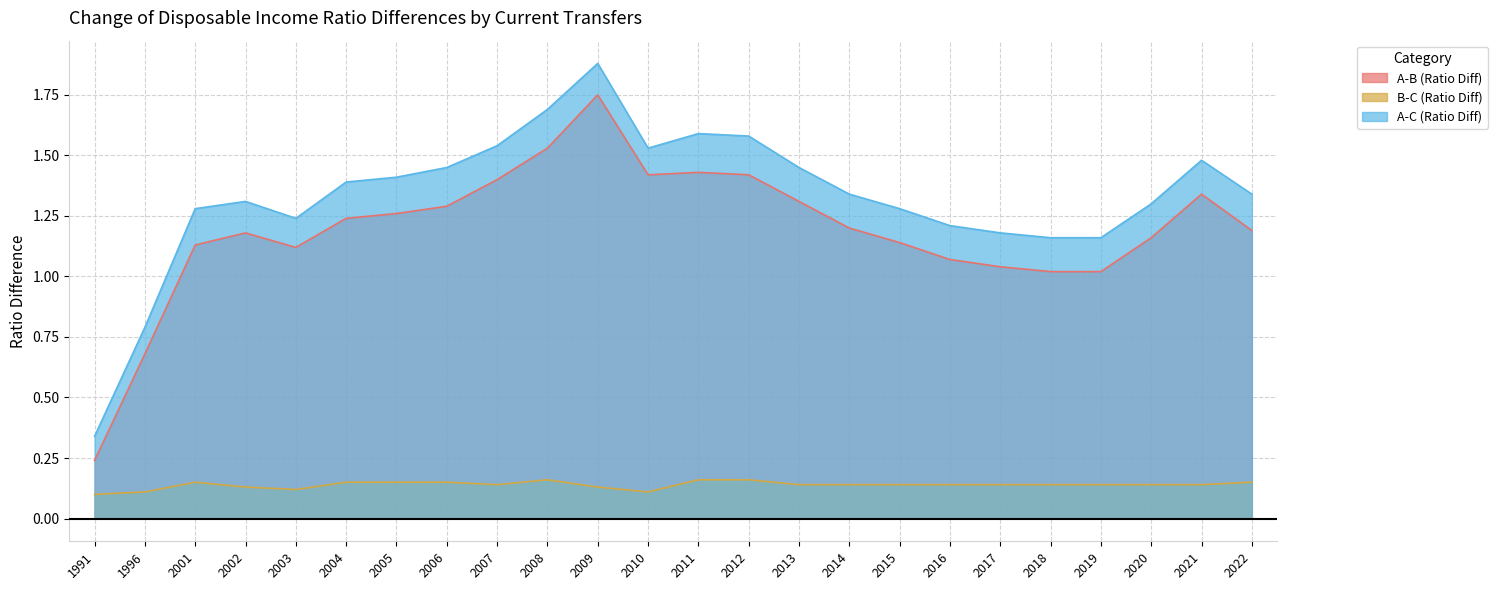

Reading right to left, list all the values displayed in this chart.

A-B (Ratio Diff): 2022=1.2	2021=1.3	2020=1.2	2019=1.0	2018=1.0	2017=1.0	2016=1.1	2015=1.1	2014=1.2	2013=1.3	2012=1.4	2011=1.4	2010=1.4	2009=1.8	2008=1.5	2007=1.4	2006=1.3	2005=1.3	2004=1.2	2003=1.1	2002=1.2	2001=1.1	1996=0.7	1991=0.2
B-C (Ratio Diff): 2022=0.1	2021=0.1	2020=0.1	2019=0.1	2018=0.1	2017=0.1	2016=0.1	2015=0.1	2014=0.1	2013=0.1	2012=0.2	2011=0.2	2010=0.1	2009=0.1	2008=0.2	2007=0.1	2006=0.1	2005=0.1	2004=0.1	2003=0.1	2002=0.1	2001=0.1	1996=0.1	1991=0.1
A-C (Ratio Diff): 2022=1.3	2021=1.5	2020=1.3	2019=1.2	2018=1.2	2017=1.2	2016=1.2	2015=1.3	2014=1.3	2013=1.4	2012=1.6	2011=1.6	2010=1.5	2009=1.9	2008=1.7	2007=1.5	2006=1.4	2005=1.4	2004=1.4	2003=1.2	2002=1.3	2001=1.3	1996=0.8	1991=0.3